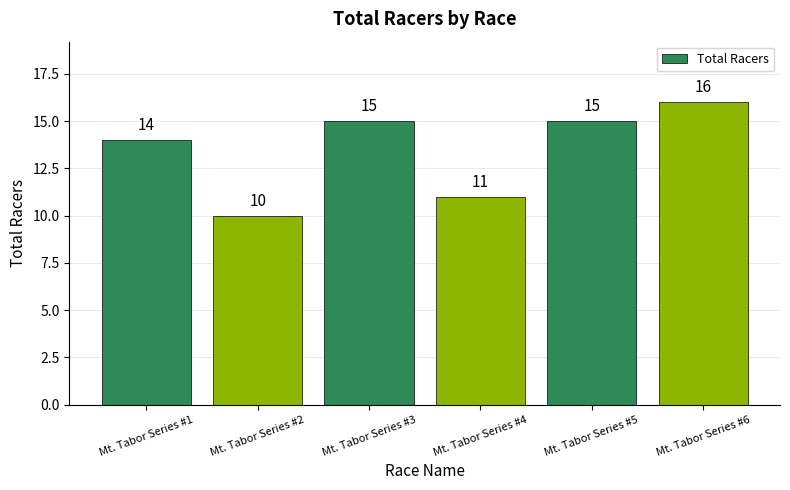

Is it true that the value at Mt. Tabor Series #4 is 15?

False